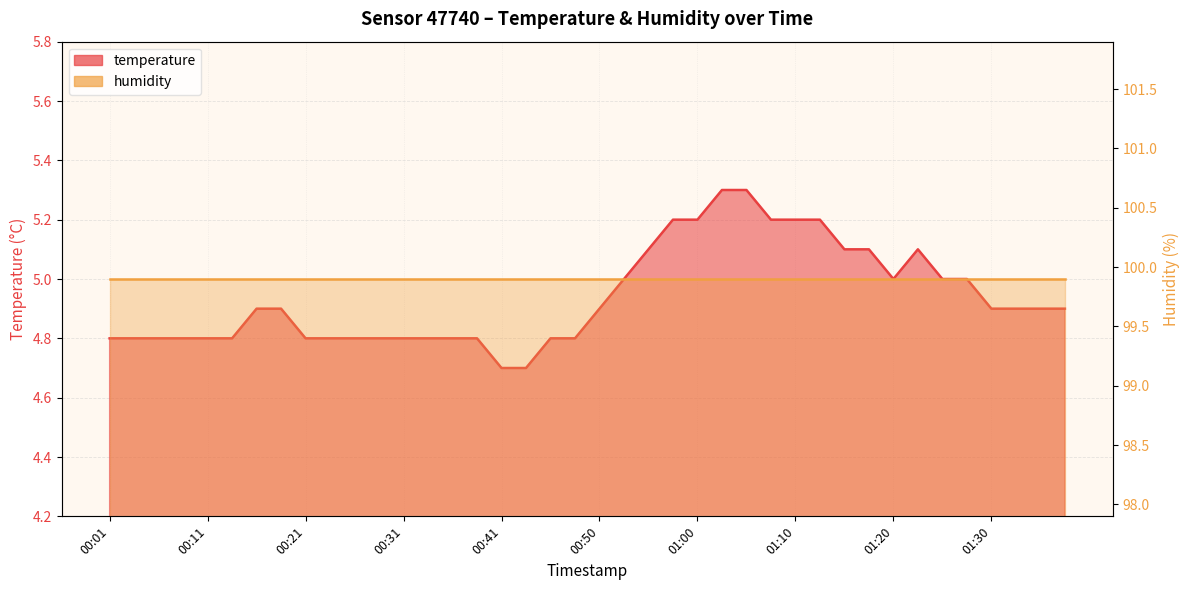

What is the sum of all values?

197.5